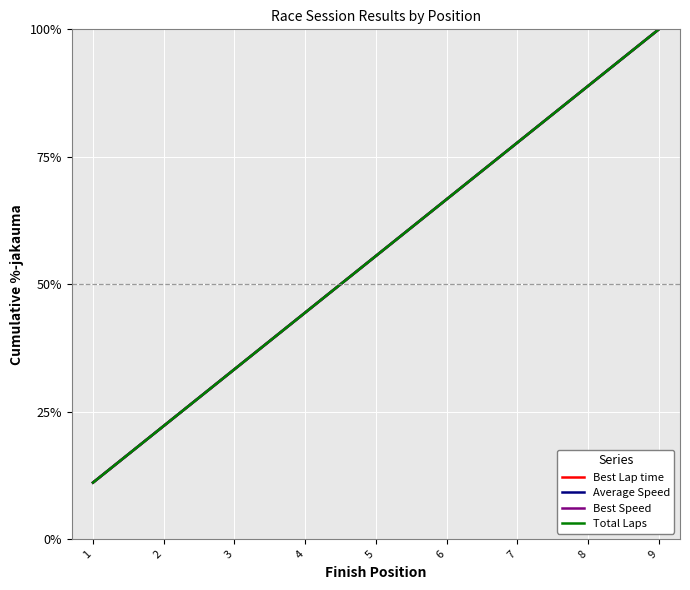

Does the chart display data point markers on the line(s)?

No